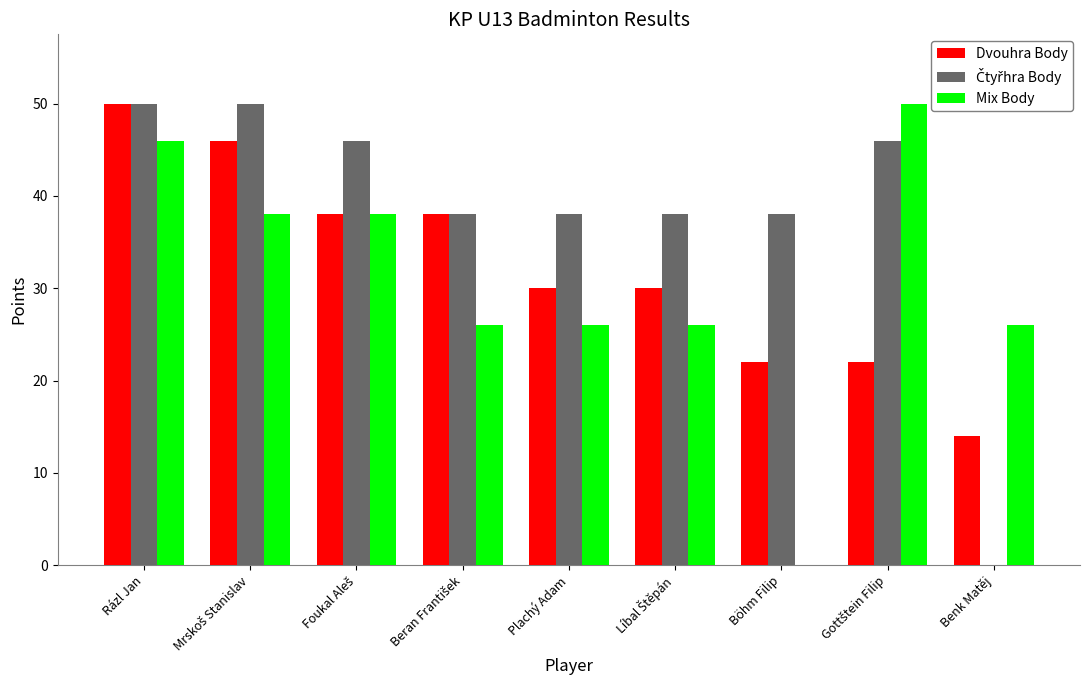

What is the maximum value for Dvouhra Body?

50